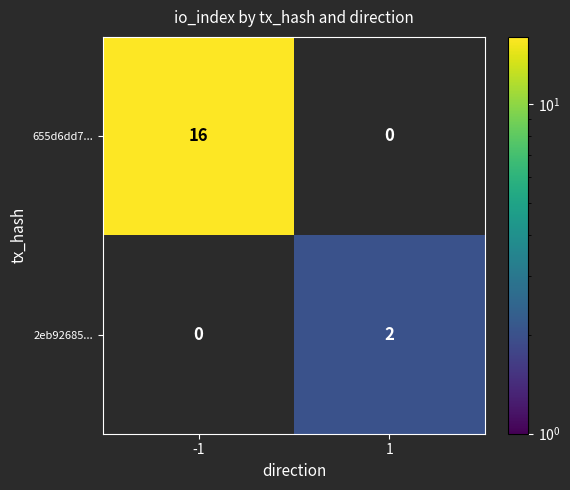

True or false: 2eb92685... has a value of 2 at 1.

True